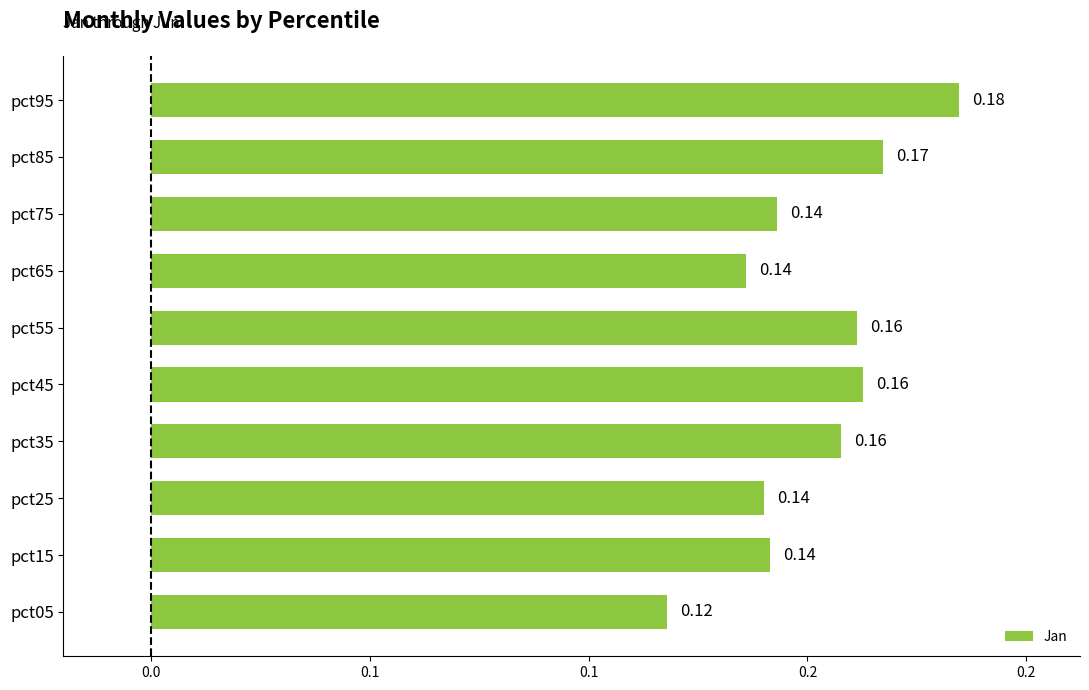

Which label corresponds to the largest value in the chart?

pct95